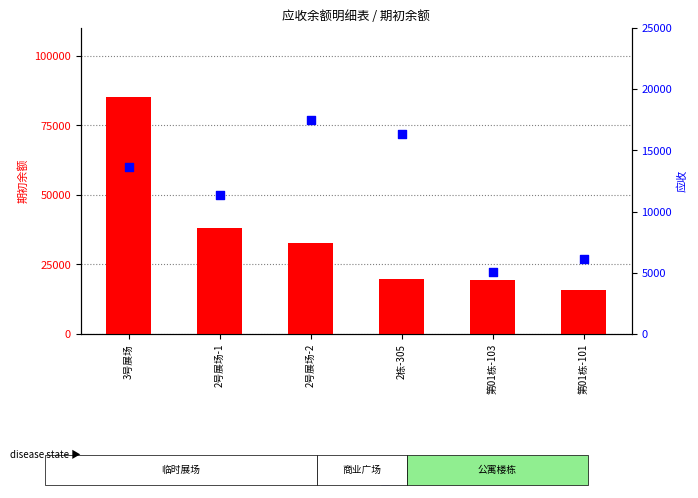

Which series contains the highest Y value?

期初余额